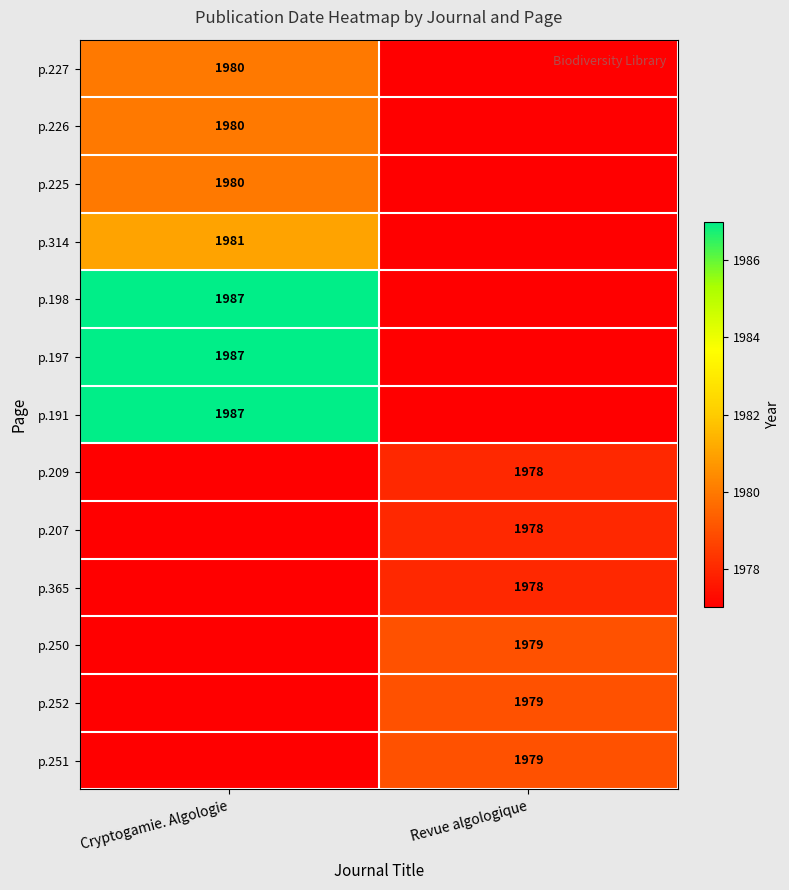

What is the total value across all series at Cryptogamie. Algologie?

25744